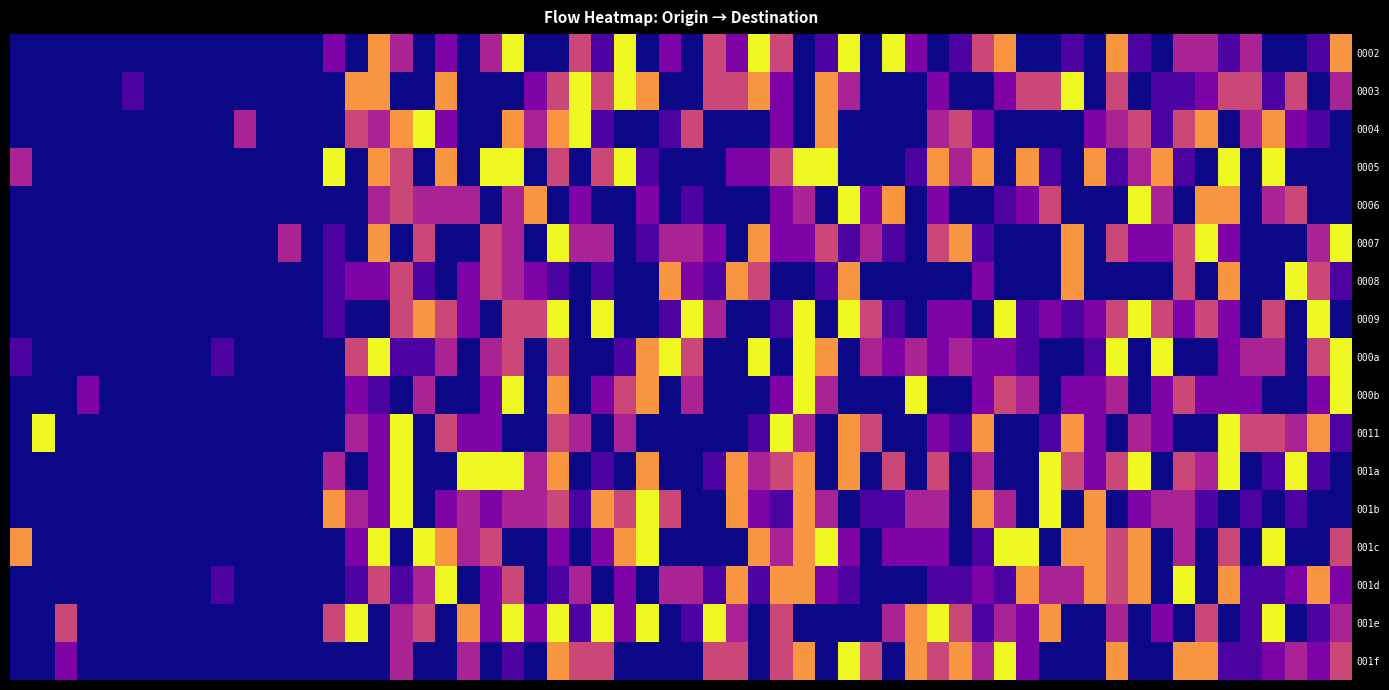

Which series has the widest spread of values?

0011